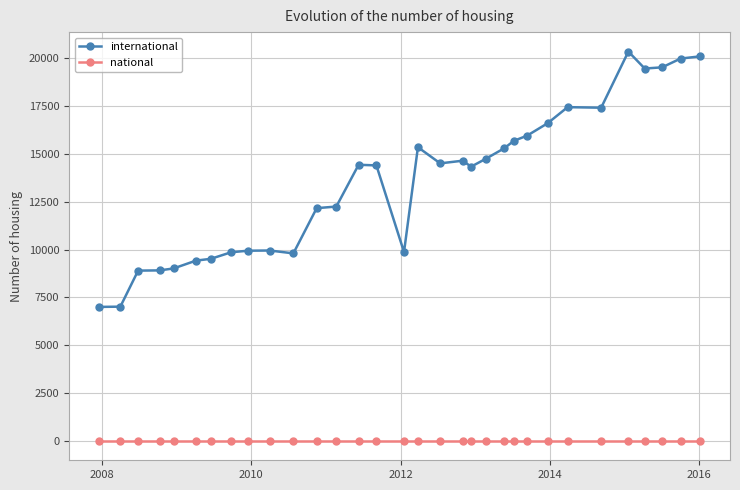

Rank the series by their maximum value, from highest to lowest.

international, national